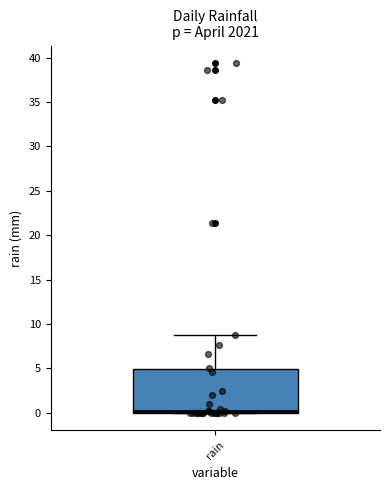

Transcribe this box plot: give where the median line is, the range the box spans, and where the two whiskers end, as read against the y-axis. The values are not printed on the chart, so give them approximately, as read against the axis.

median 0 (just above the box's lower edge), box 0 to 5, whiskers 0 to 9